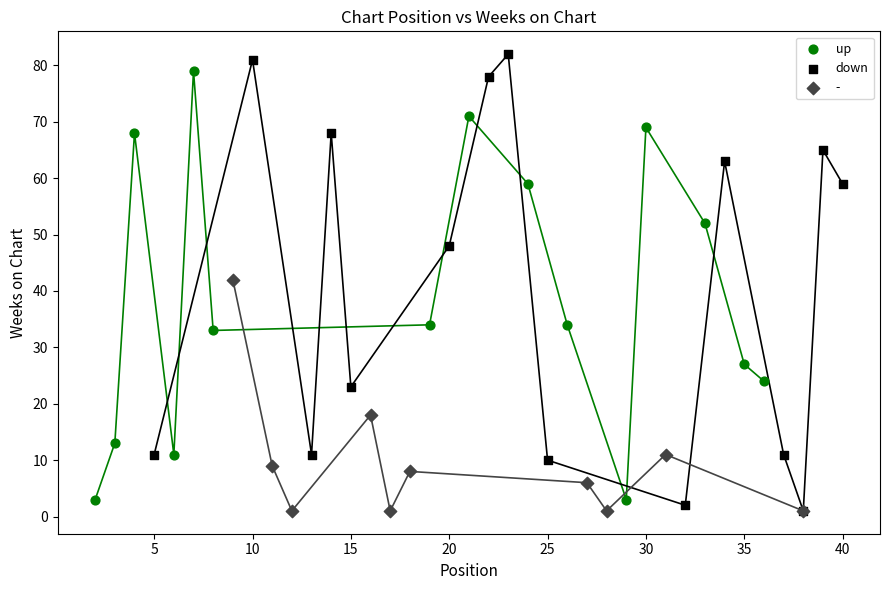

Which series has the largest Y range (max minus min)?

down